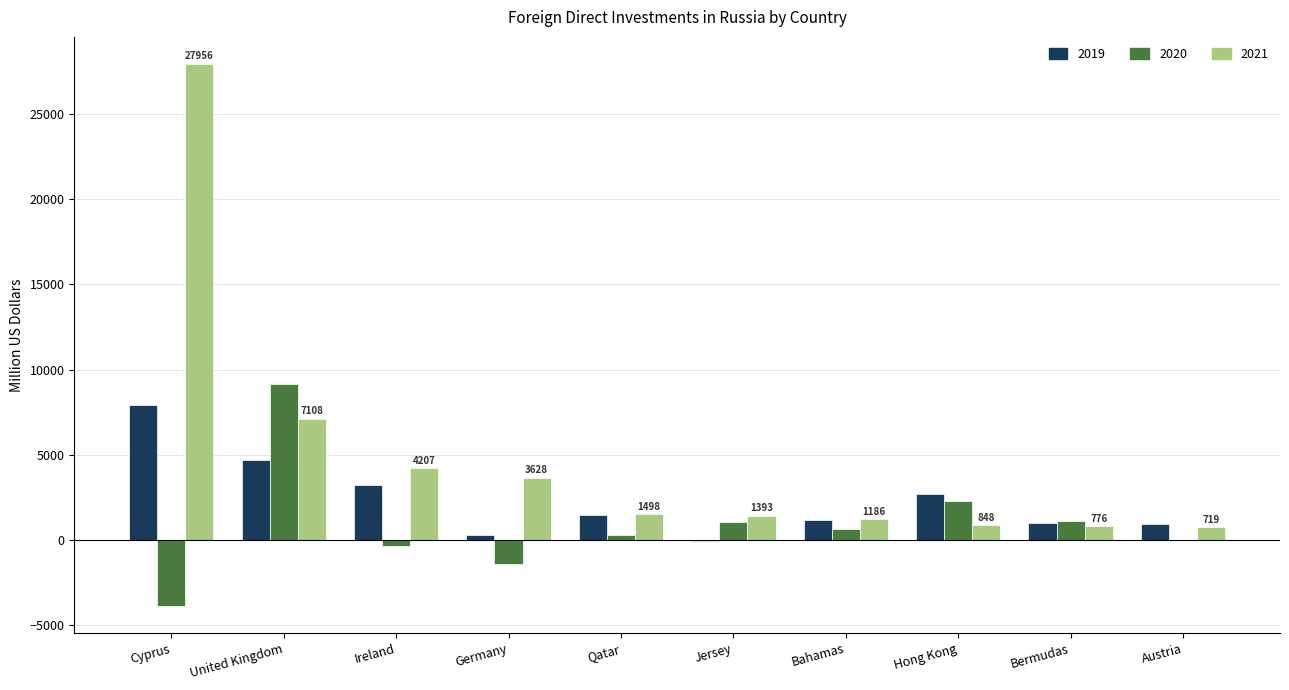

What is the total value across all series at Bermudas?

2852